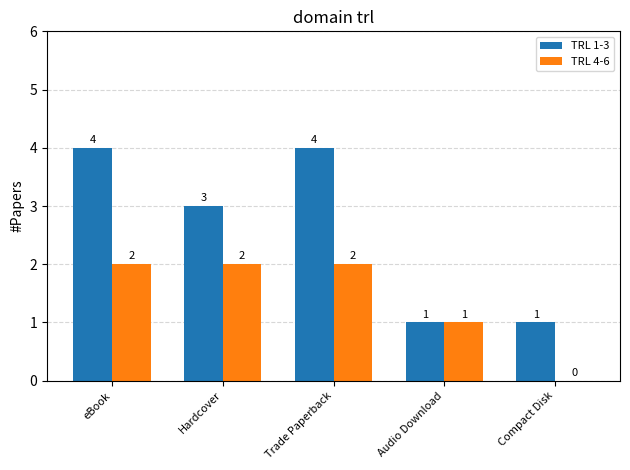

What value does the TRL 1-3 series have at Compact Disk?

1